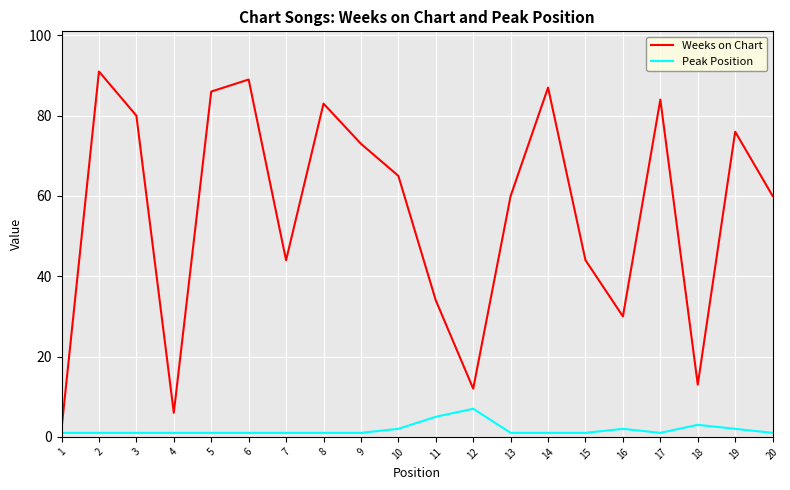

What is the difference between the maximum and minimum values in the Weeks on Chart series?

89